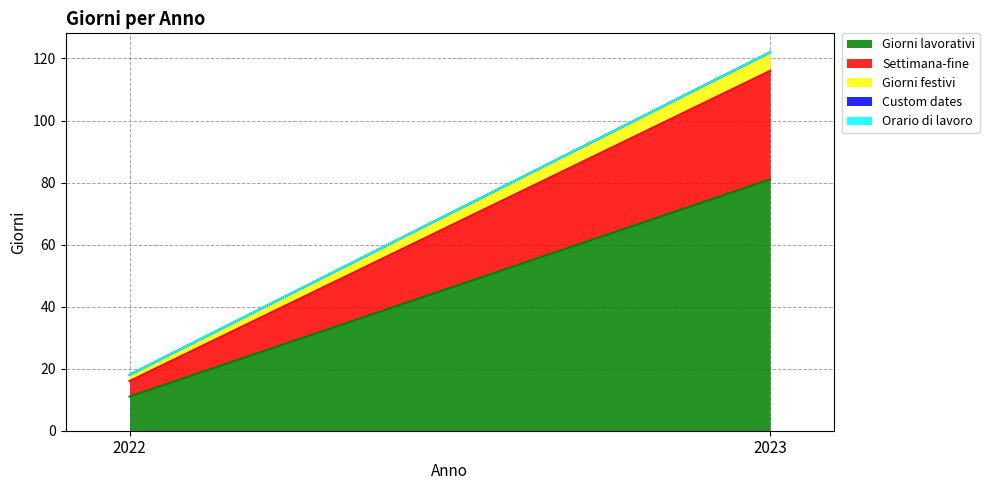

Reading left to right, what are all the values shown in this chart?

Giorni lavorativi: 11	81
Settimana-fine: 5	35
Giorni festivi: 2	6
Custom dates: 0	0
Orario di lavoro: 0	0